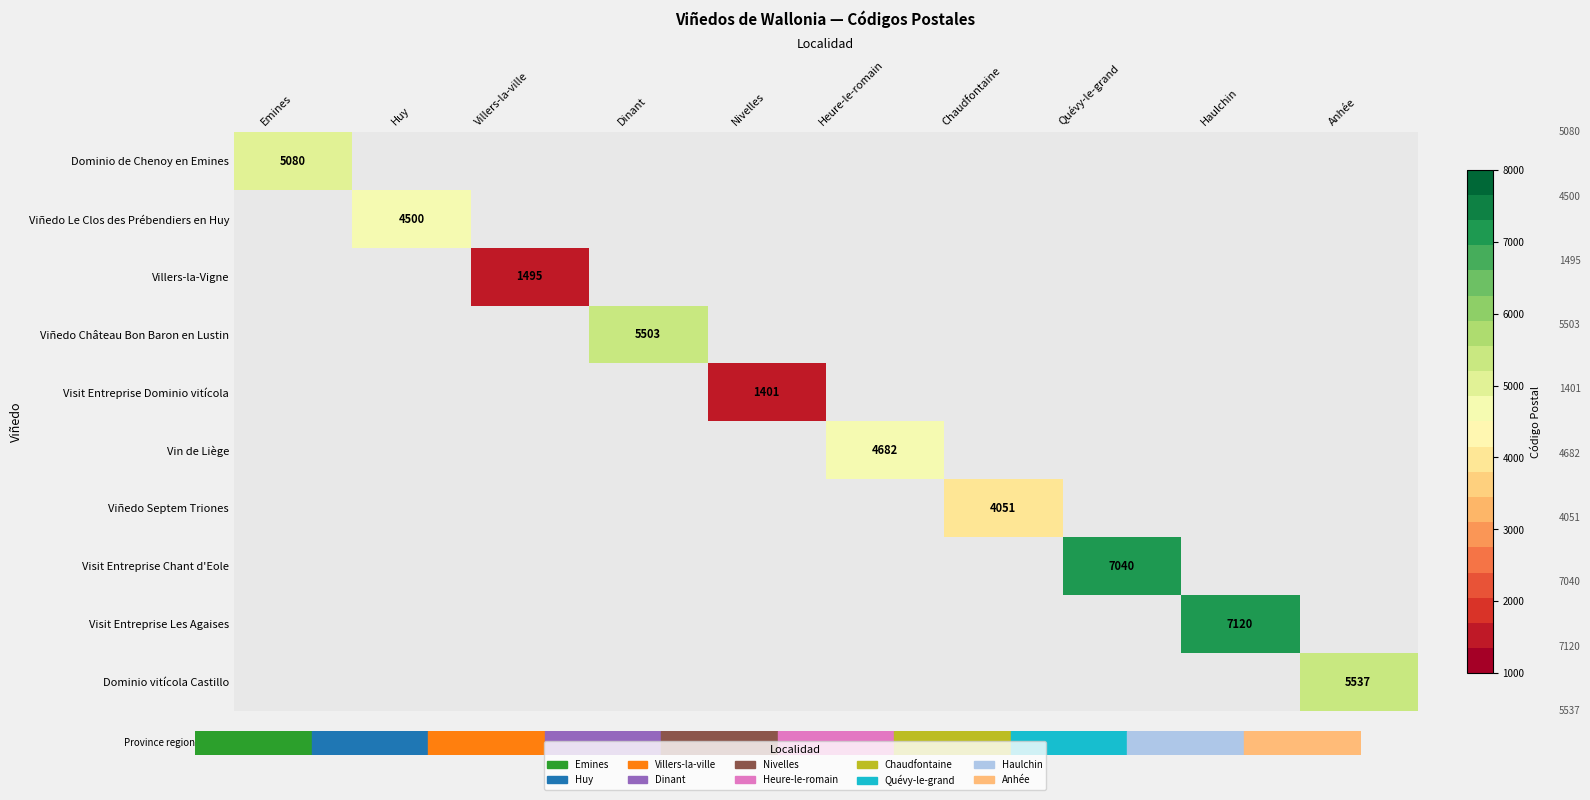

Which has a higher value, Villers-la-ville or Chaudfontaine?

Chaudfontaine